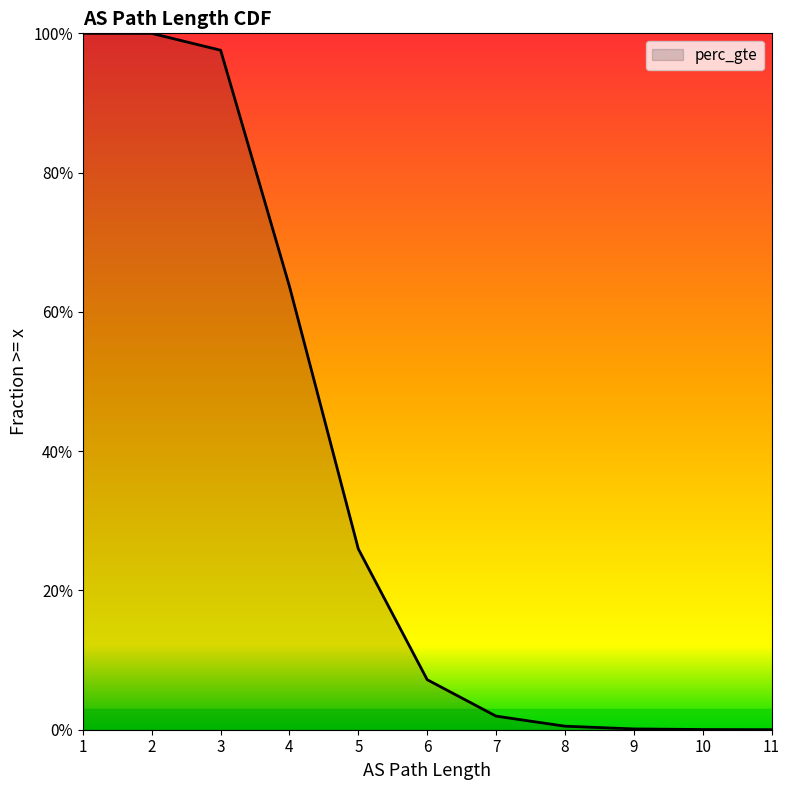

Between 3 and 10, which is larger?

3